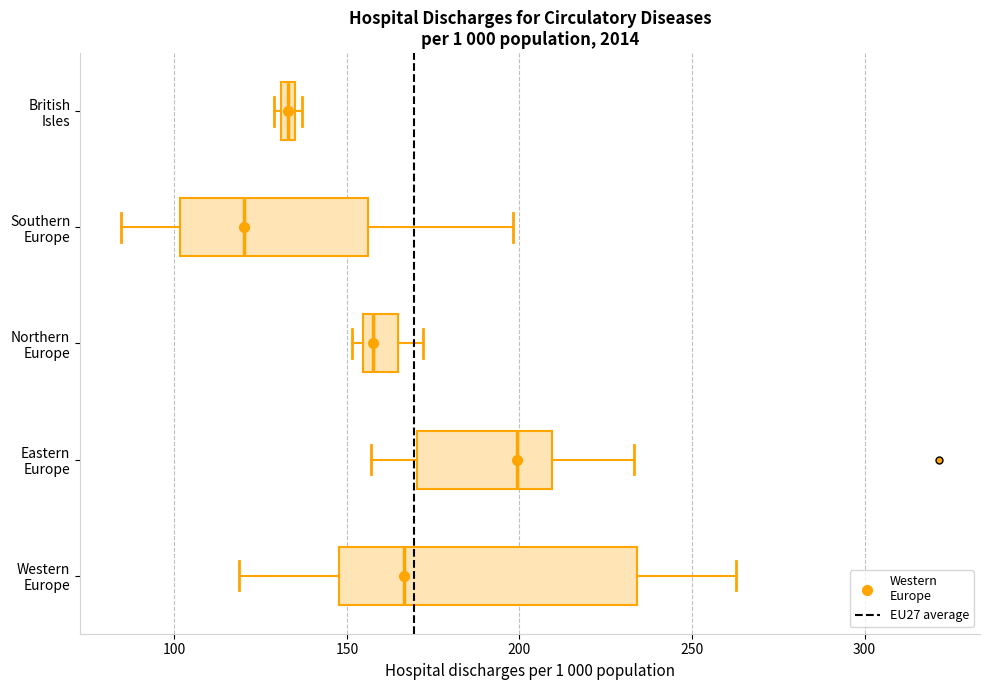

Comparing the boxes themselves (not the whiskers), which one is the widest?

Western Europe